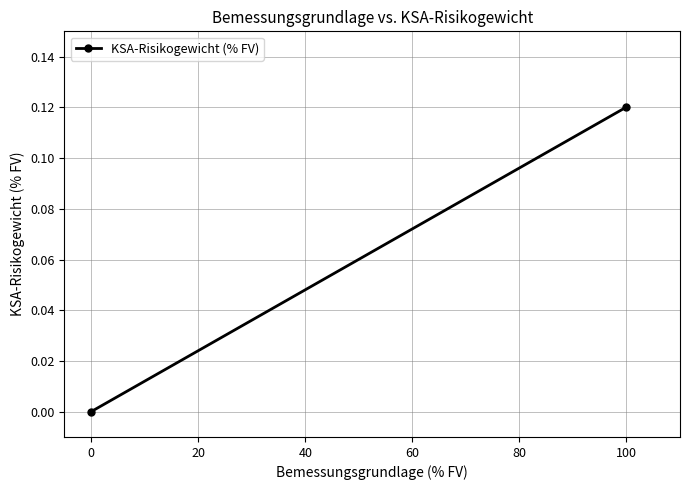

How many lines are shown in the chart?

1